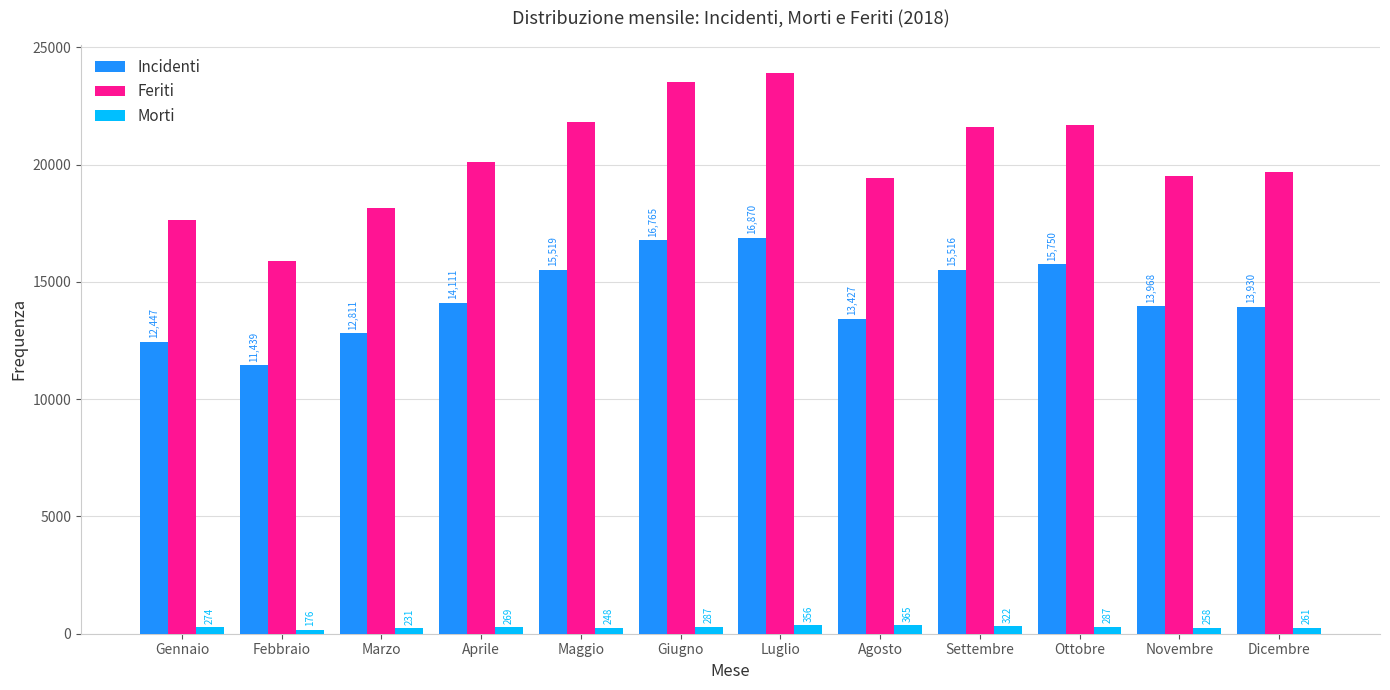

Reading right to left, list all the values displayed in this chart.

Incidenti: Dicembre=13930	Novembre=13968	Ottobre=15750	Settembre=15516	Agosto=13427	Luglio=16870	Giugno=16765	Maggio=15519	Aprile=14111	Marzo=12811	Febbraio=11439	Gennaio=12447
Feriti: Dicembre=19690	Novembre=19520	Ottobre=21681	Settembre=21586	Agosto=19418	Luglio=23900	Giugno=23524	Maggio=21814	Aprile=20115	Marzo=18142	Febbraio=15895	Gennaio=17634
Morti: Dicembre=261	Novembre=258	Ottobre=287	Settembre=322	Agosto=365	Luglio=356	Giugno=287	Maggio=248	Aprile=269	Marzo=231	Febbraio=176	Gennaio=274